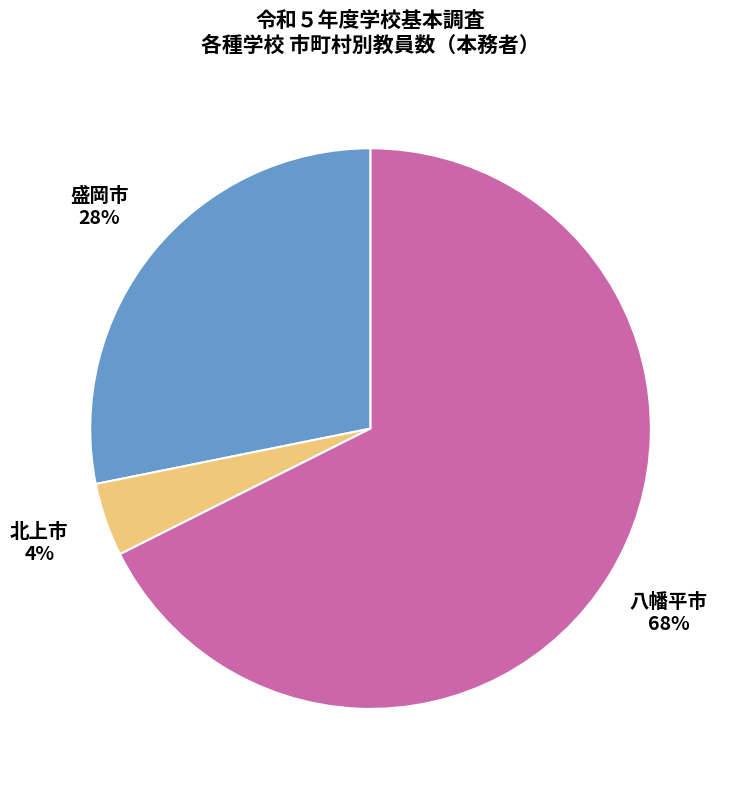

What percentage is the 北上市 slice, to the nearest percent?

4%